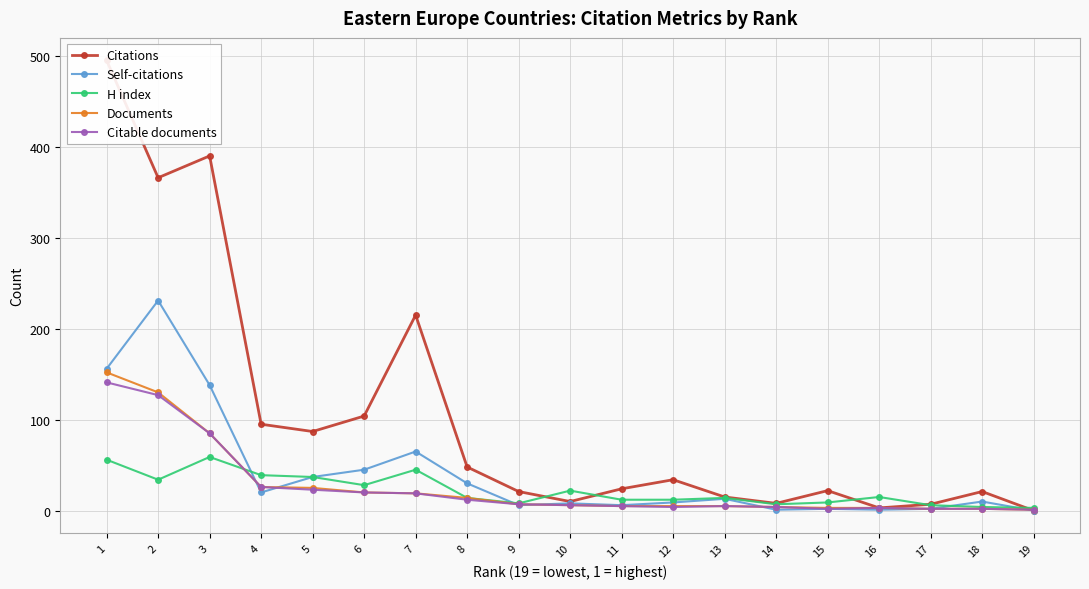

True or false: Citations has a value of 3 at 14.

False